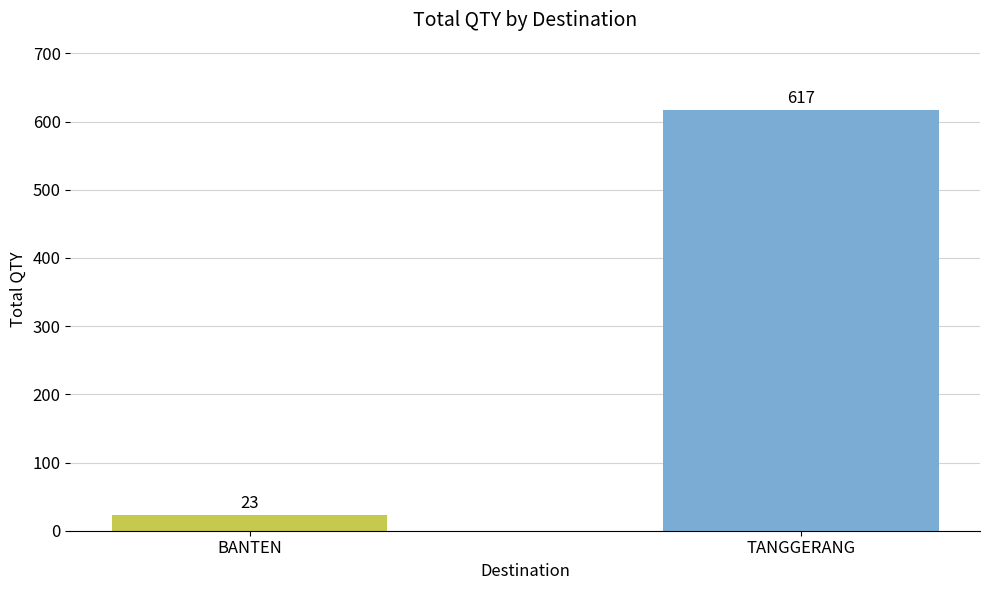

What is the greatest value displayed?

617